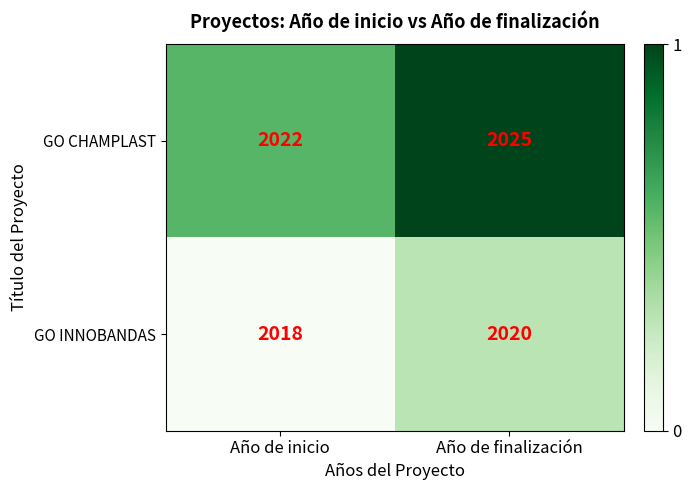

Reading left to right, list all the values displayed in this chart.

GO CHAMPLAST: 2022	2025
GO INNOBANDAS: 2018	2020